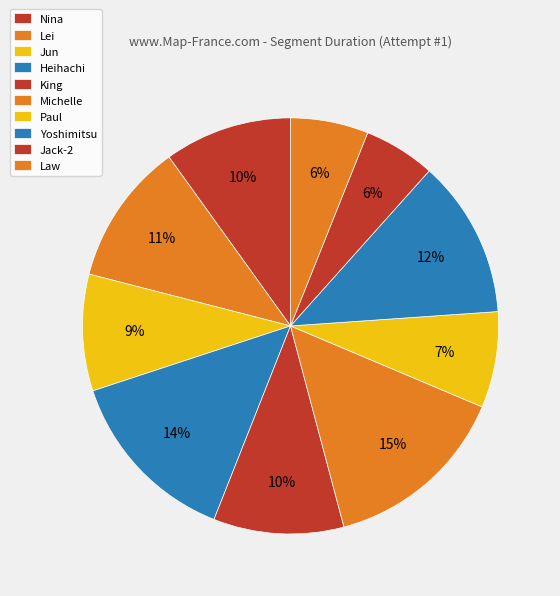

Count the number of slices in the pie.

10